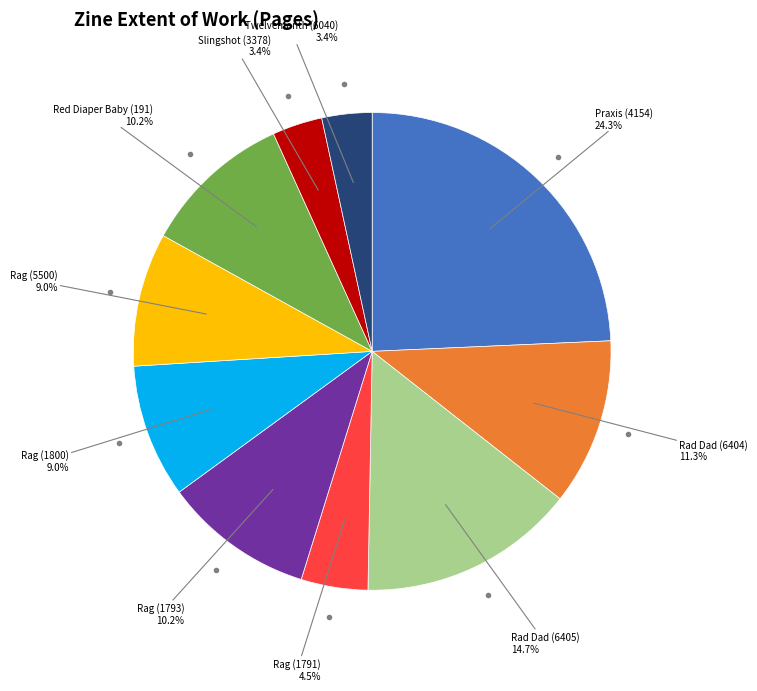

Is there any slice that represents more than half of the pie?

No